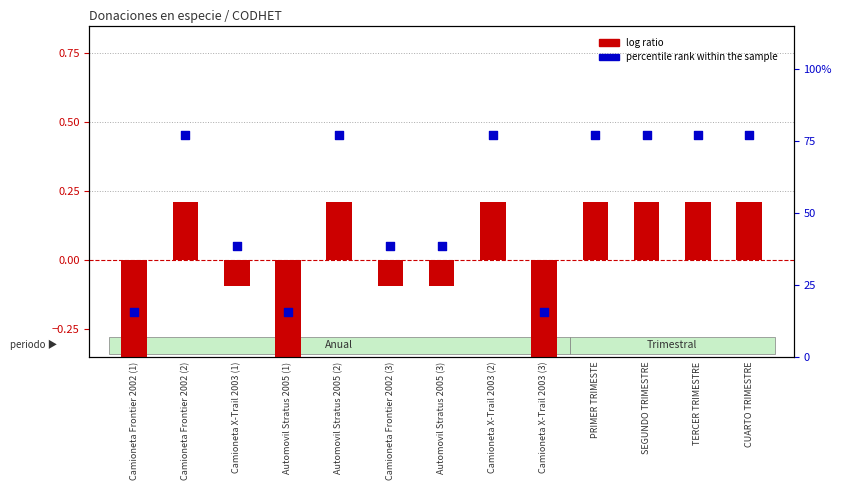

What are all the series names shown in the legend?

log ratio, percentile rank within the sample